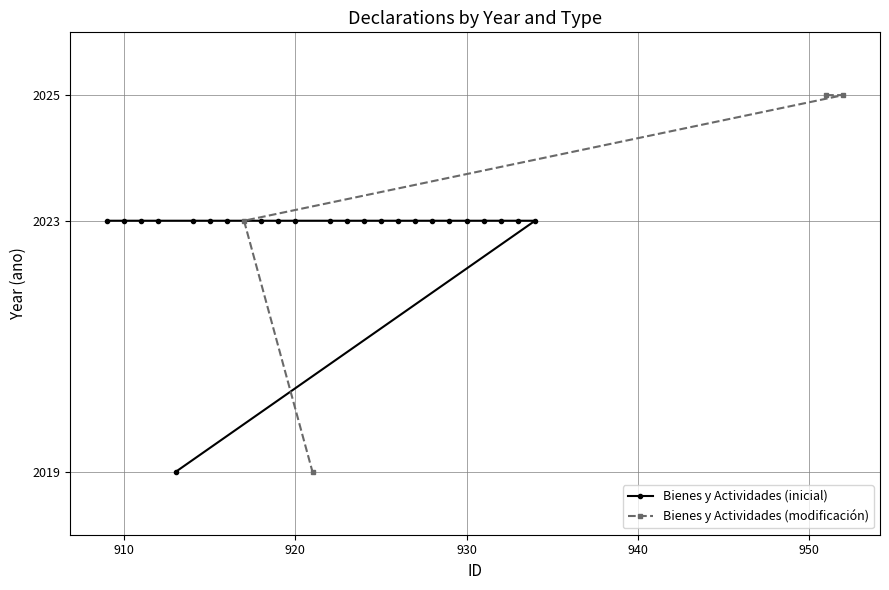

What is the highest value of the Bienes y Actividades (inicial) series?

2023